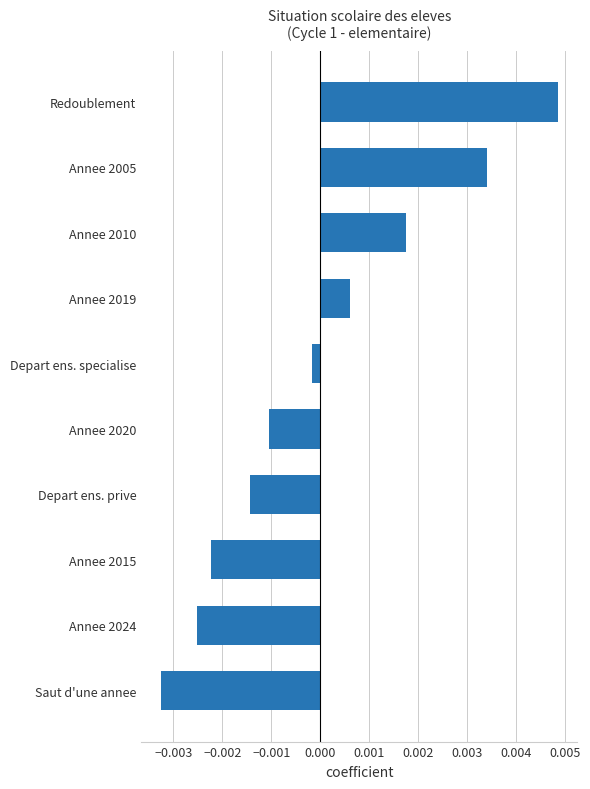

List the labels in order of value, largest first.

Redoublement, Annee 2005, Annee 2010, Annee 2019, Depart ens. specialise, Annee 2020, Depart ens. prive, Annee 2015, Annee 2024, Saut d'une annee